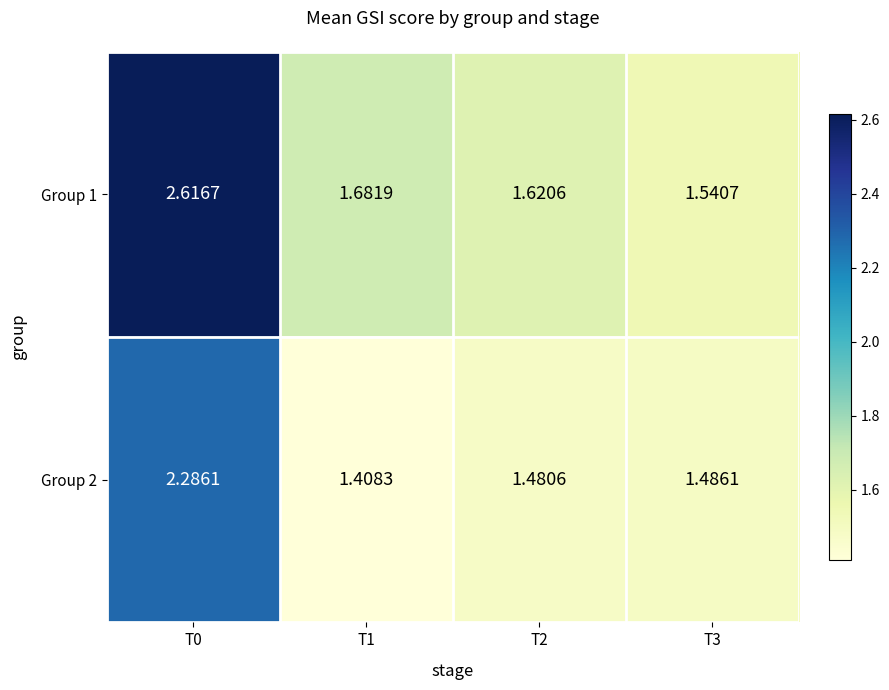

At how many categories does at least one series exceed 2?

1